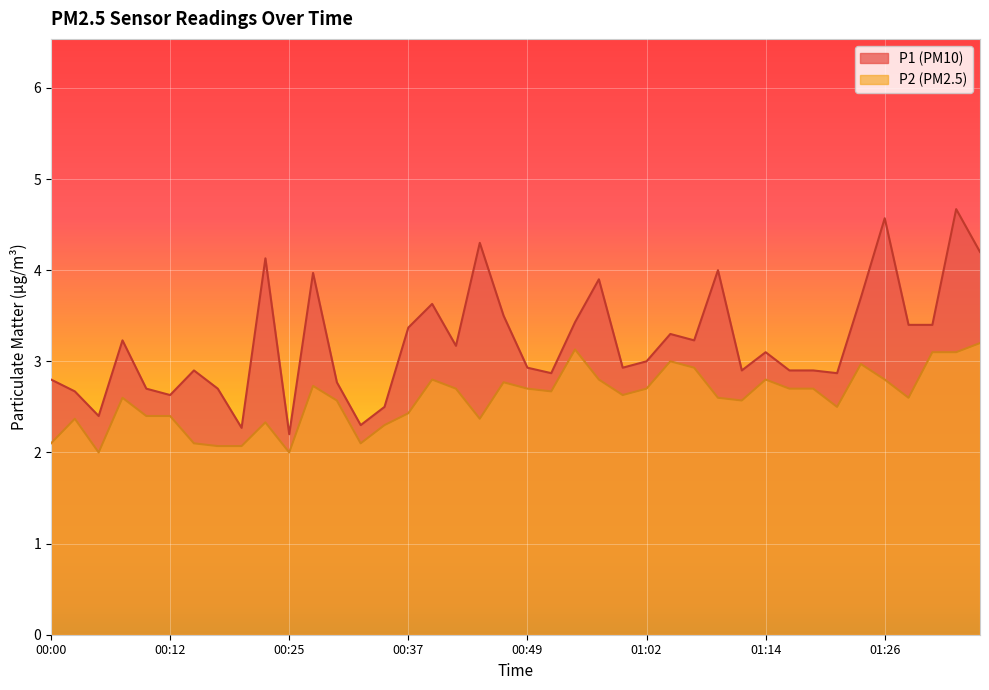

How many distinct data groups are displayed?

2